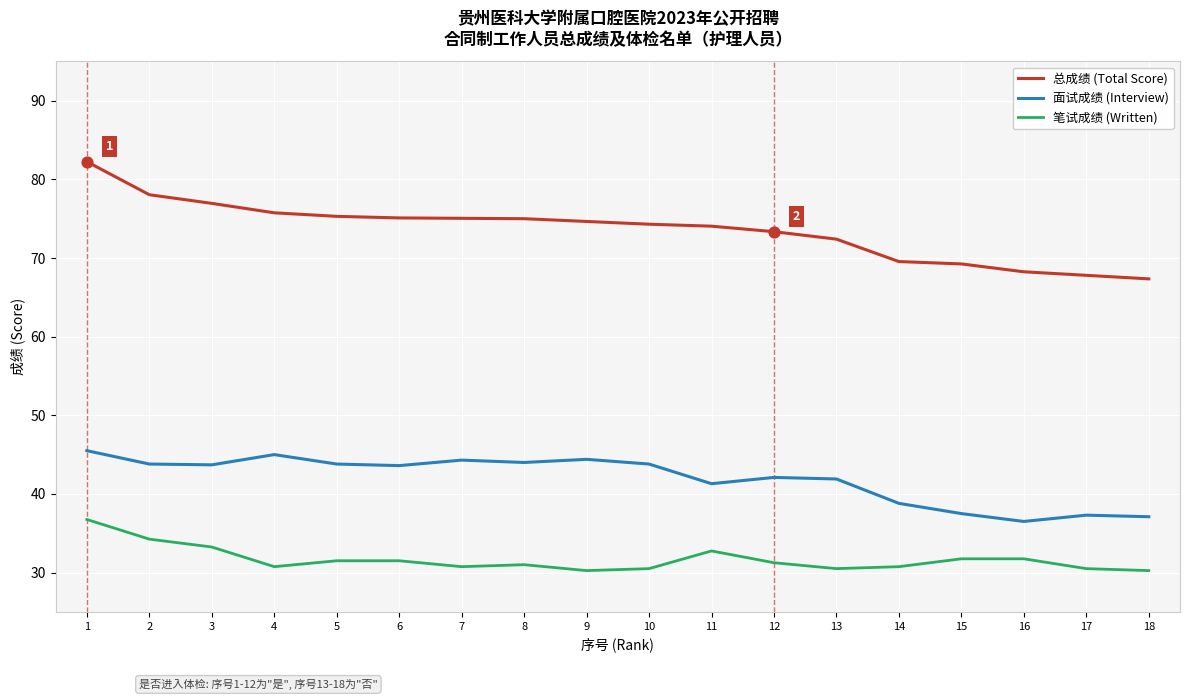

What is the total value across all series at 16?

136.5